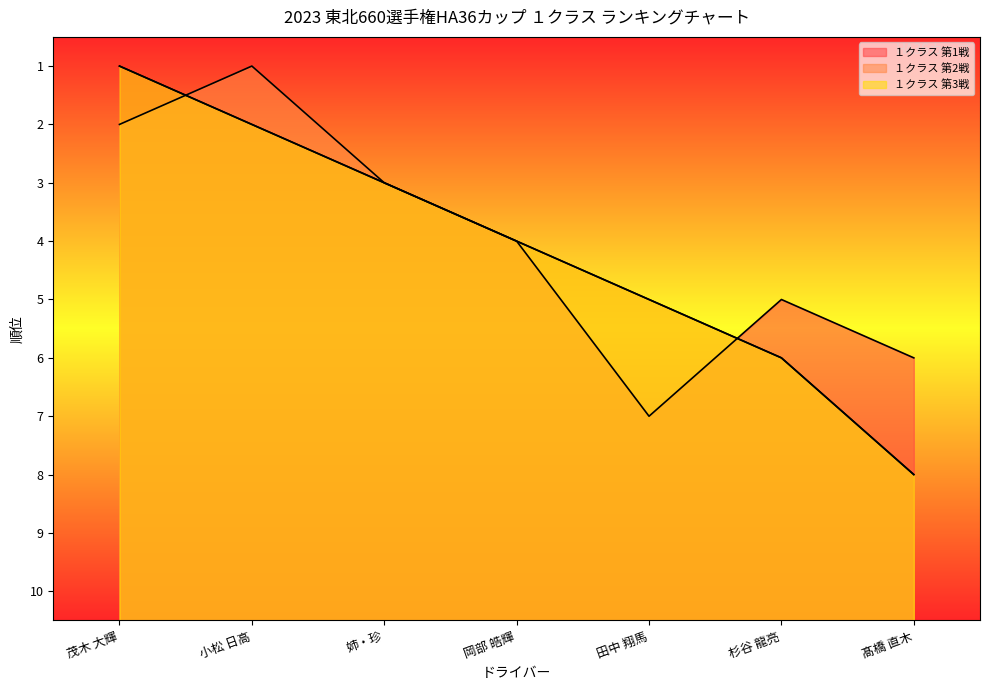

Reading left to right, extract all data points from this chart.

１クラス 第1戦: 茂木 大輝=10	小松 日高=9	姉・珍=8	岡部 皓輝=7	田中 翔馬=4	杉谷 龍亮=6	髙橋 直木=5
１クラス 第2戦: 茂木 大輝=9	小松 日高=10	姉・珍=8	岡部 皓輝=7	田中 翔馬=6	杉谷 龍亮=5	髙橋 直木=3
１クラス 第3戦: 茂木 大輝=10	小松 日高=9	姉・珍=8	岡部 皓輝=7	田中 翔馬=6	杉谷 龍亮=5	髙橋 直木=3